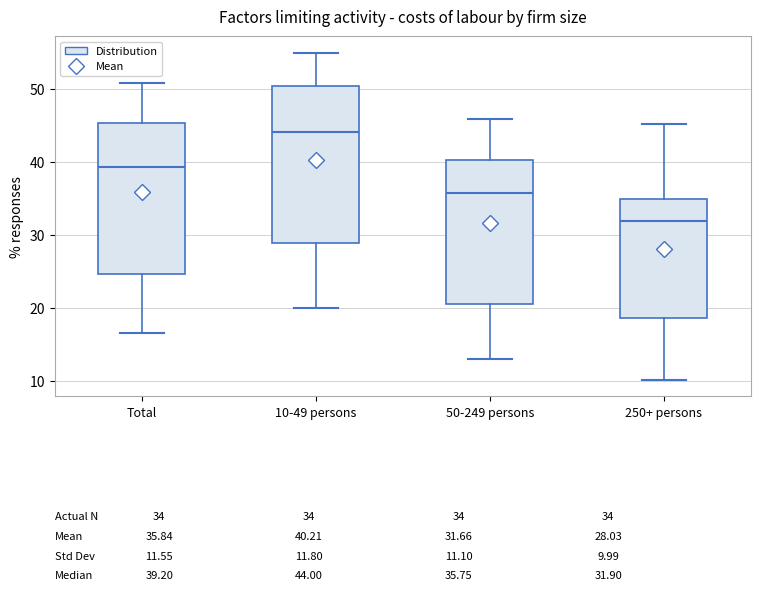

Comparing the boxes themselves (not the whiskers), which one is the tallest?

10-49 persons